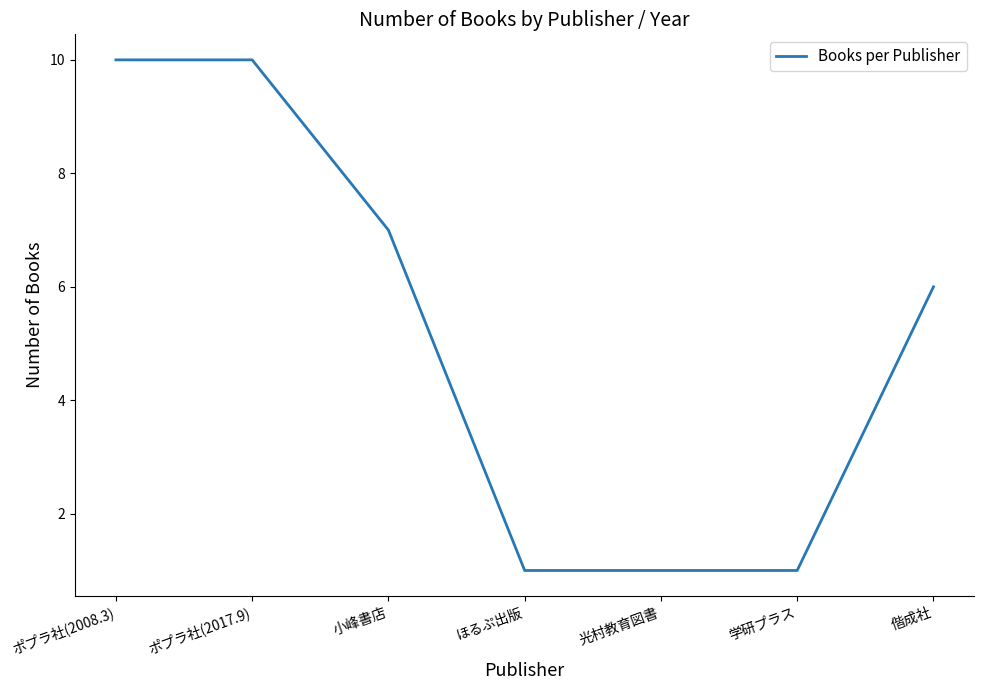

Which has a higher value, 小峰書店 or 偕成社?

小峰書店